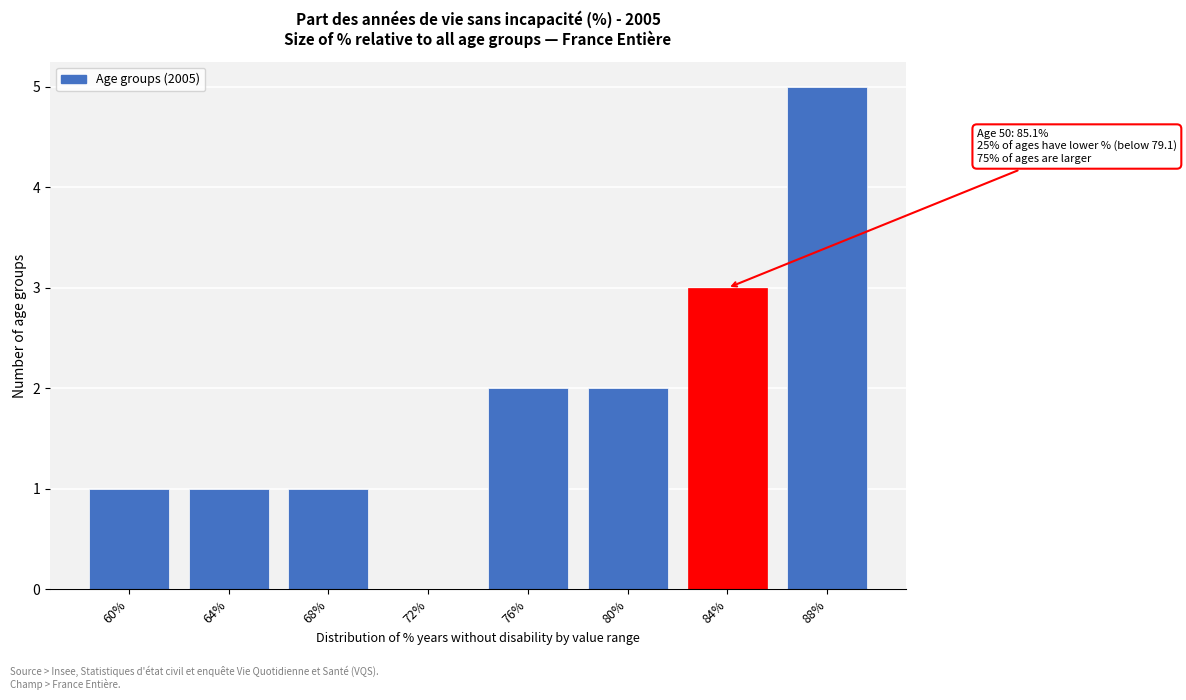

Reading right to left, list all the values displayed in this chart.

88%=5	84%=3	80%=2	76%=2	72%=0	68%=1	64%=1	60%=1